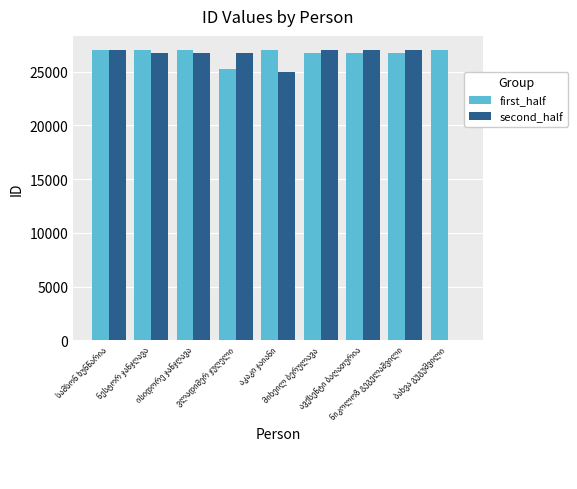

Which series has the largest total across all categories?

first_half